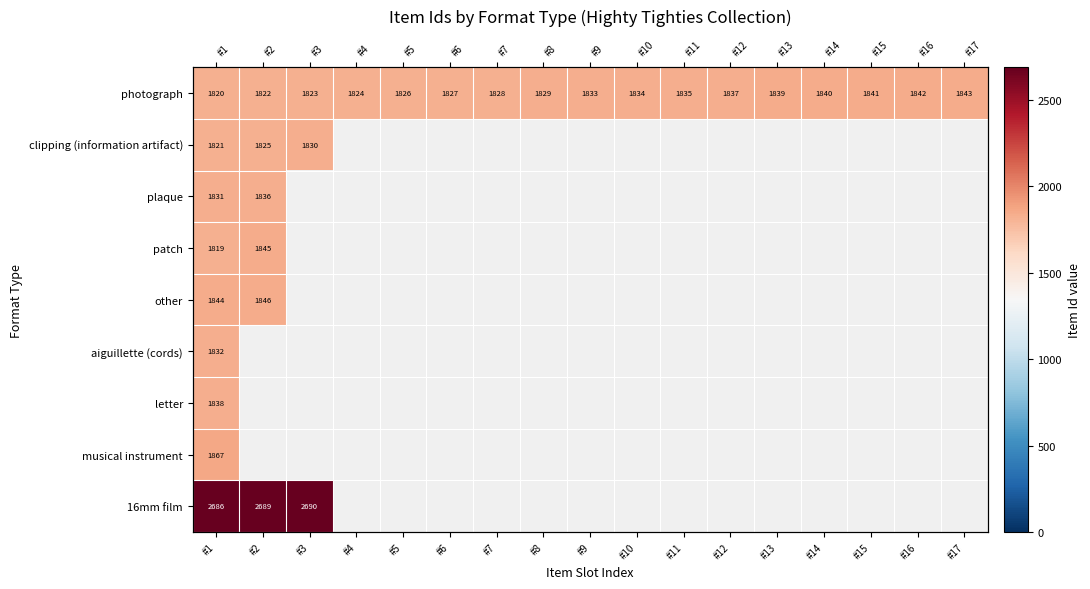

What is the minimum value shown in the chart?

1819.0